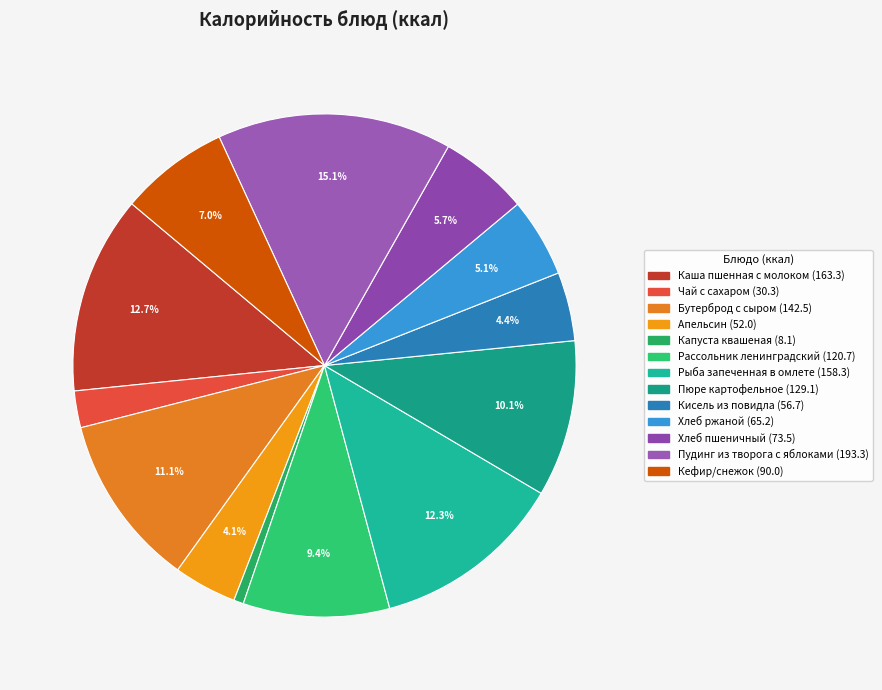

The Рассольник ленинградский slice represents 1% of the pie. True or false?

False